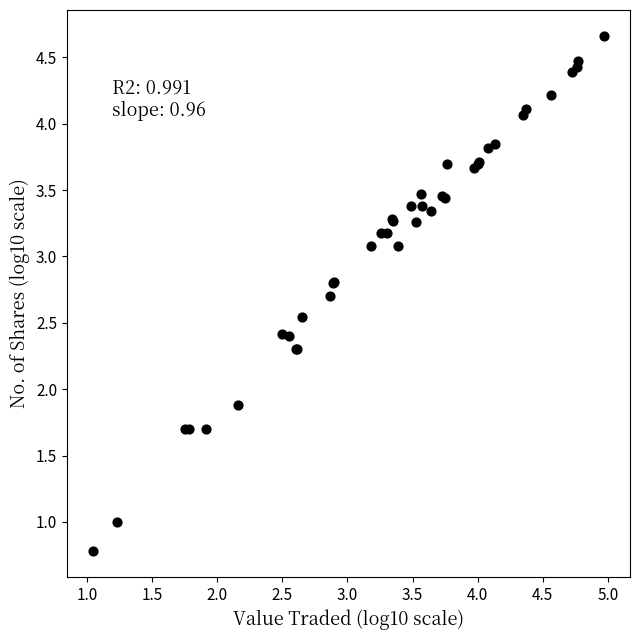

What Y value in the scatter plot is closest to 2?

1.9